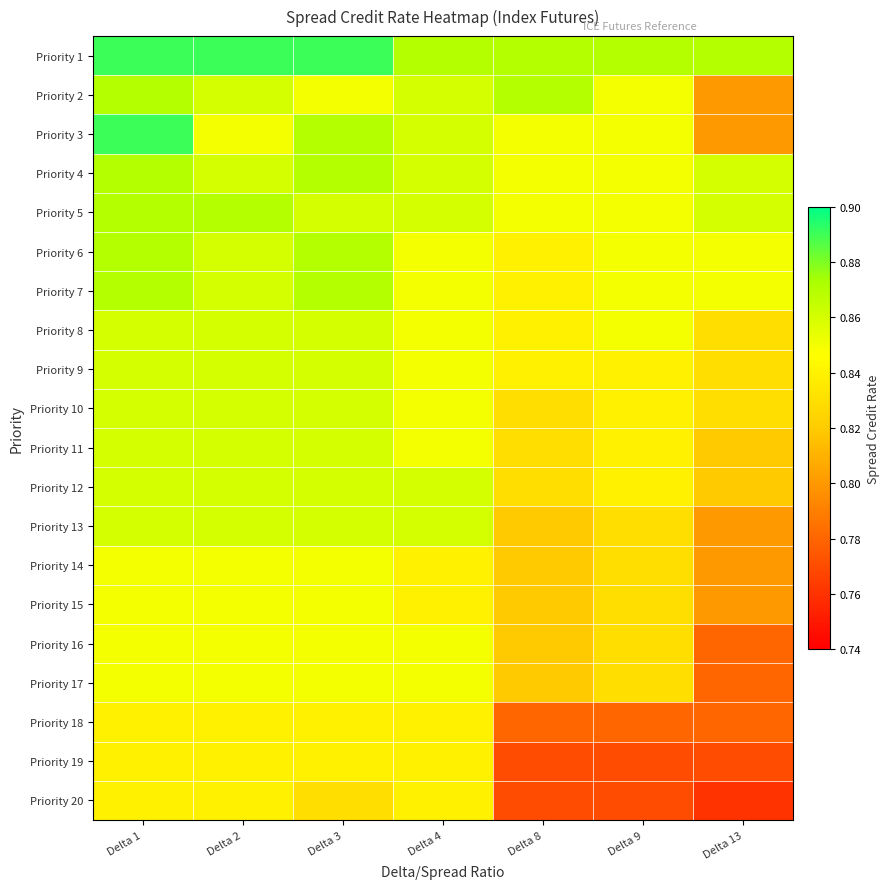

Reading right to left, transcribe all the data shown in this chart.

Priority 1: Delta 13=0.9	Delta 9=0.9	Delta 8=0.9	Delta 4=0.9	Delta 3=0.9	Delta 2=0.9	Delta 1=0.9
Priority 2: Delta 13=0.8	Delta 9=0.8	Delta 8=0.9	Delta 4=0.9	Delta 3=0.8	Delta 2=0.9	Delta 1=0.9
Priority 3: Delta 13=0.8	Delta 9=0.8	Delta 8=0.8	Delta 4=0.9	Delta 3=0.9	Delta 2=0.8	Delta 1=0.9
Priority 4: Delta 13=0.9	Delta 9=0.8	Delta 8=0.8	Delta 4=0.9	Delta 3=0.9	Delta 2=0.9	Delta 1=0.9
Priority 5: Delta 13=0.9	Delta 9=0.8	Delta 8=0.8	Delta 4=0.9	Delta 3=0.9	Delta 2=0.9	Delta 1=0.9
Priority 6: Delta 13=0.8	Delta 9=0.8	Delta 8=0.8	Delta 4=0.8	Delta 3=0.9	Delta 2=0.9	Delta 1=0.9
Priority 7: Delta 13=0.8	Delta 9=0.8	Delta 8=0.8	Delta 4=0.8	Delta 3=0.9	Delta 2=0.9	Delta 1=0.9
Priority 8: Delta 13=0.8	Delta 9=0.8	Delta 8=0.8	Delta 4=0.8	Delta 3=0.9	Delta 2=0.9	Delta 1=0.9
Priority 9: Delta 13=0.8	Delta 9=0.8	Delta 8=0.8	Delta 4=0.8	Delta 3=0.9	Delta 2=0.9	Delta 1=0.9
Priority 10: Delta 13=0.8	Delta 9=0.8	Delta 8=0.8	Delta 4=0.8	Delta 3=0.9	Delta 2=0.9	Delta 1=0.9
Priority 11: Delta 13=0.8	Delta 9=0.8	Delta 8=0.8	Delta 4=0.8	Delta 3=0.9	Delta 2=0.9	Delta 1=0.9
Priority 12: Delta 13=0.8	Delta 9=0.8	Delta 8=0.8	Delta 4=0.9	Delta 3=0.9	Delta 2=0.9	Delta 1=0.9
Priority 13: Delta 13=0.8	Delta 9=0.8	Delta 8=0.8	Delta 4=0.9	Delta 3=0.9	Delta 2=0.9	Delta 1=0.9
Priority 14: Delta 13=0.8	Delta 9=0.8	Delta 8=0.8	Delta 4=0.8	Delta 3=0.8	Delta 2=0.8	Delta 1=0.8
Priority 15: Delta 13=0.8	Delta 9=0.8	Delta 8=0.8	Delta 4=0.8	Delta 3=0.8	Delta 2=0.8	Delta 1=0.8
Priority 16: Delta 13=0.8	Delta 9=0.8	Delta 8=0.8	Delta 4=0.8	Delta 3=0.8	Delta 2=0.8	Delta 1=0.8
Priority 17: Delta 13=0.8	Delta 9=0.8	Delta 8=0.8	Delta 4=0.8	Delta 3=0.8	Delta 2=0.8	Delta 1=0.8
Priority 18: Delta 13=0.8	Delta 9=0.8	Delta 8=0.8	Delta 4=0.8	Delta 3=0.8	Delta 2=0.8	Delta 1=0.8
Priority 19: Delta 13=0.8	Delta 9=0.8	Delta 8=0.8	Delta 4=0.8	Delta 3=0.8	Delta 2=0.8	Delta 1=0.8
Priority 20: Delta 13=0.8	Delta 9=0.8	Delta 8=0.8	Delta 4=0.8	Delta 3=0.8	Delta 2=0.8	Delta 1=0.8